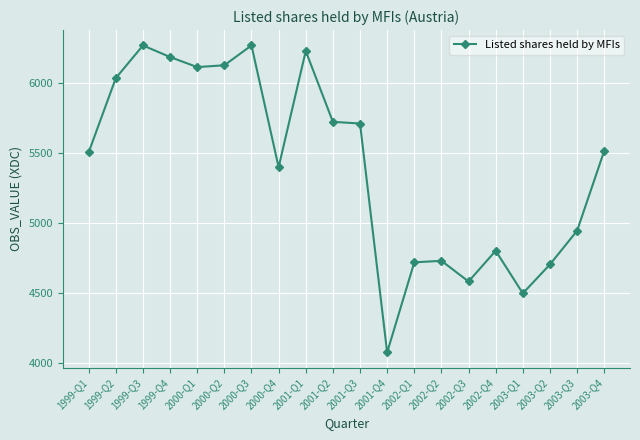

Is it true that the value at 2001-Q2 is 5725?

True